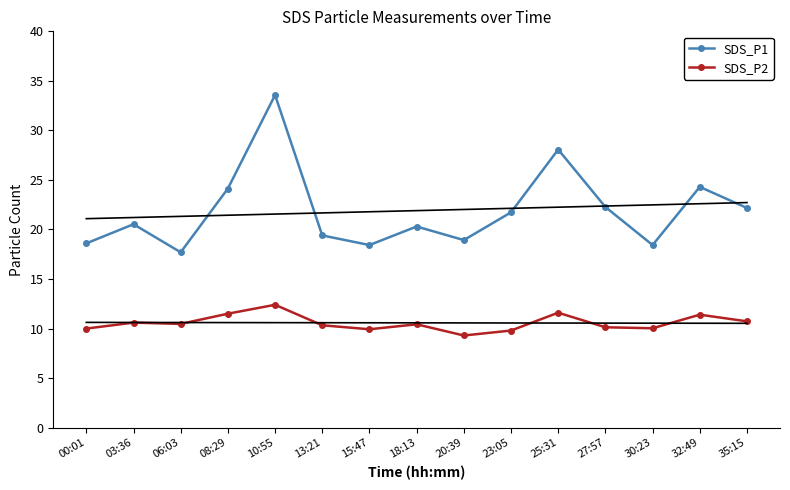

True or false: SDS_P2 and SDS_P1 cross at least once.

False